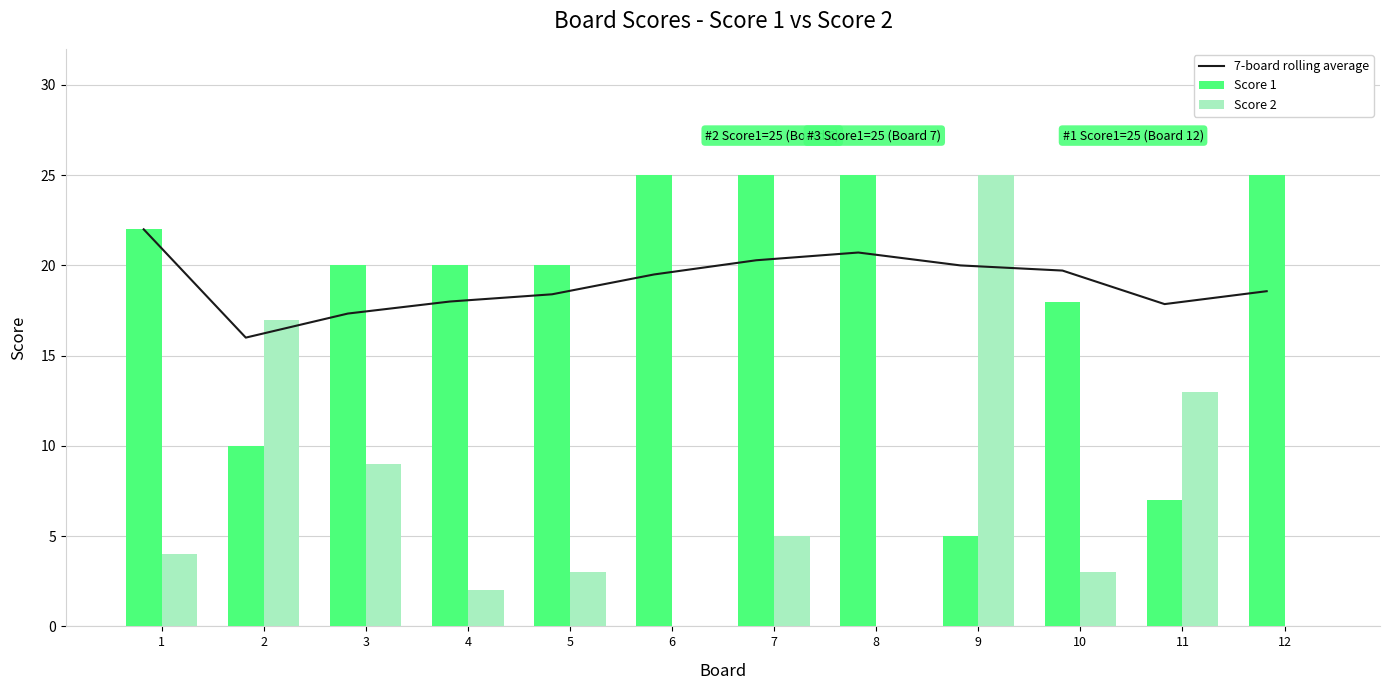

Does the chart contain stacked bars?

No